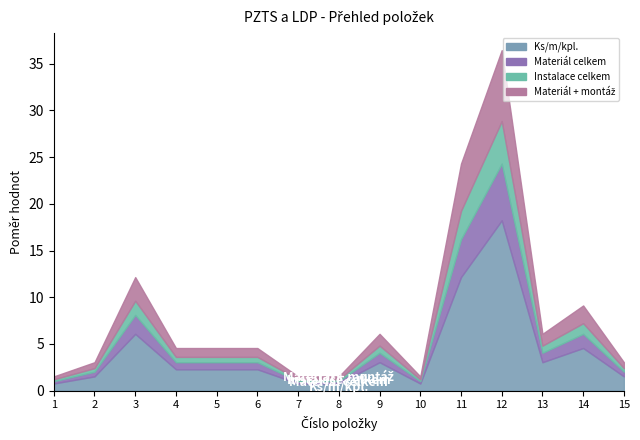

True or false: Materiál + montáž and Instalace celkem intersect in this chart.

False